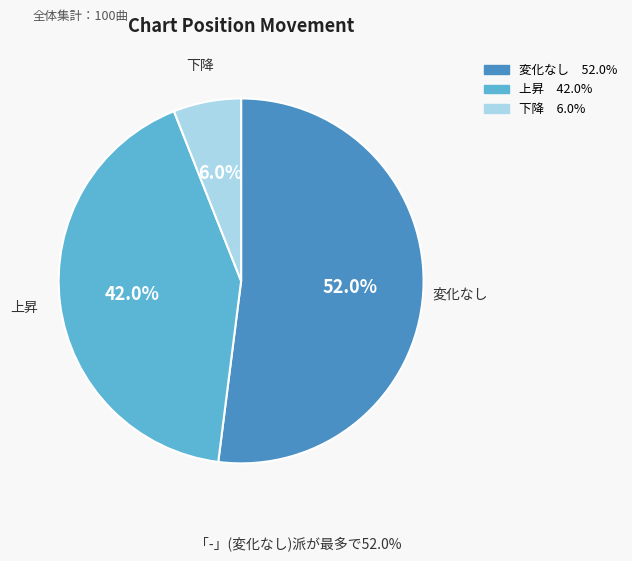

Is there any slice that represents more than half of the pie?

Yes